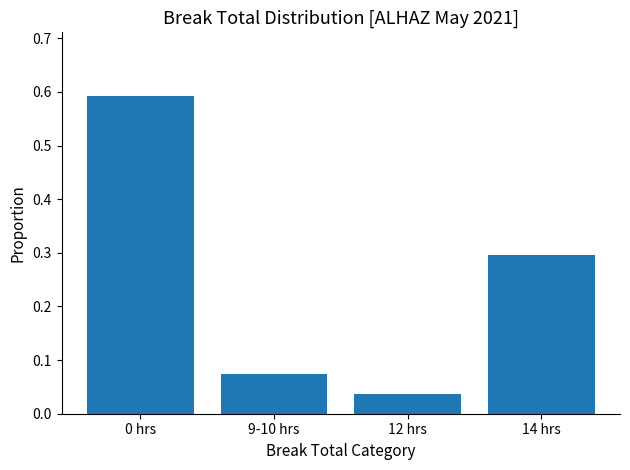

At which label is the value closest to 0?

12 hrs